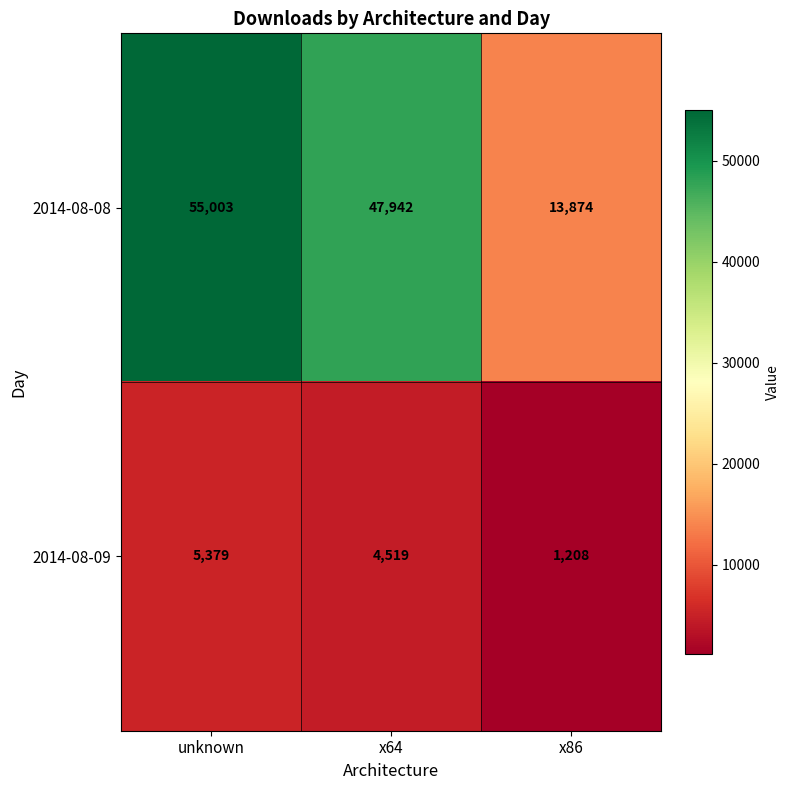

What is the sum of the 2014-08-08 values at unknown and x86?

68877